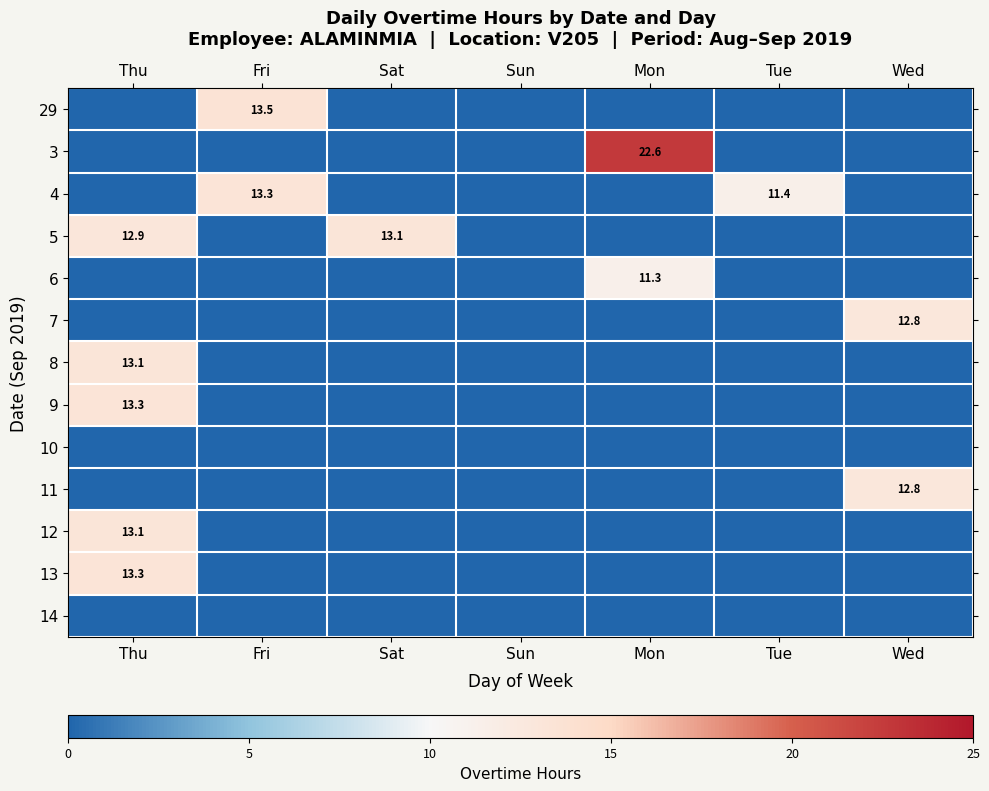

The value of 7 at Wed is 12.8. True or false?

True